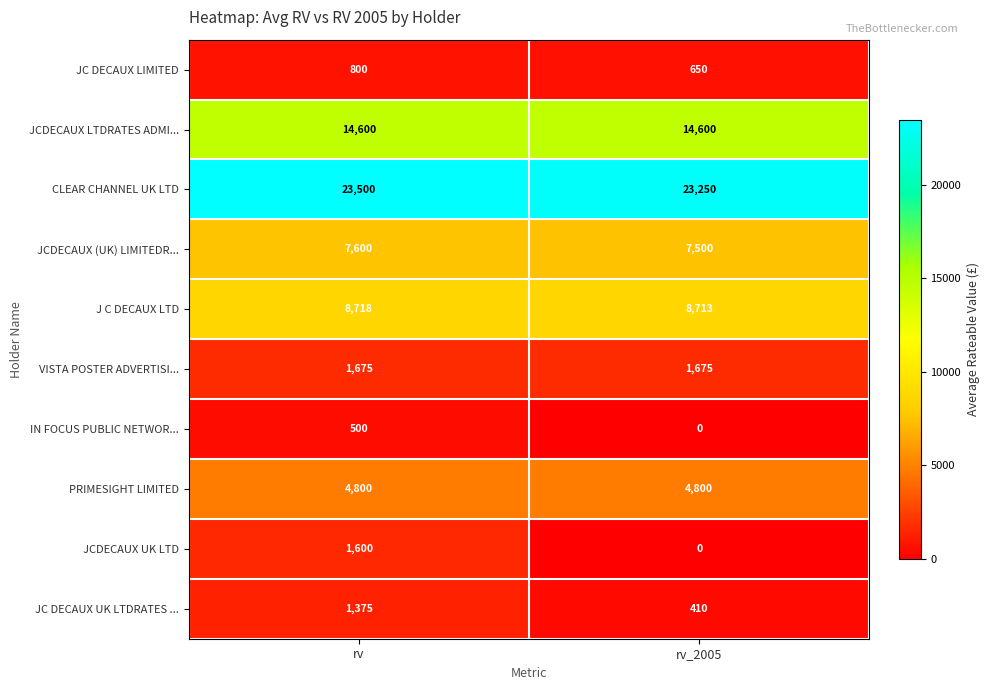

Which series has the largest total across all categories?

CLEAR CHANNEL UK LTD